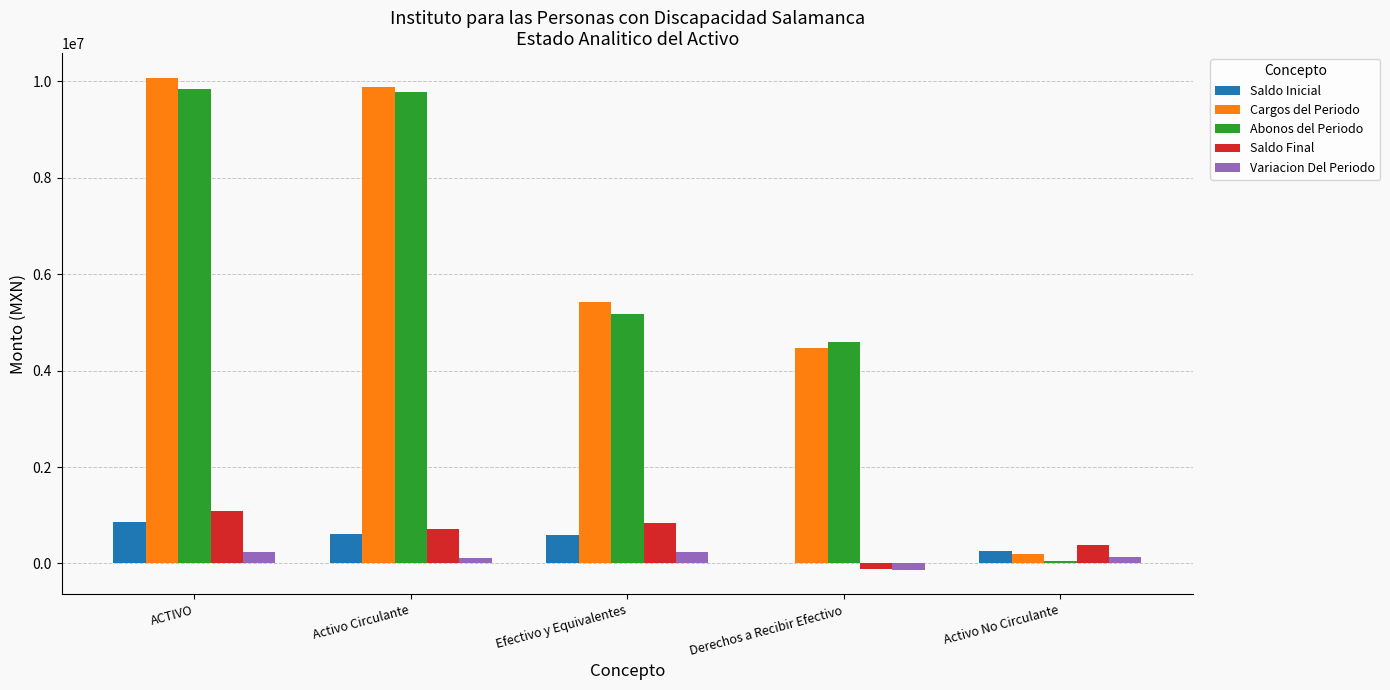

Read the Abonos del Periodo value at ACTIVO.

9838615.5